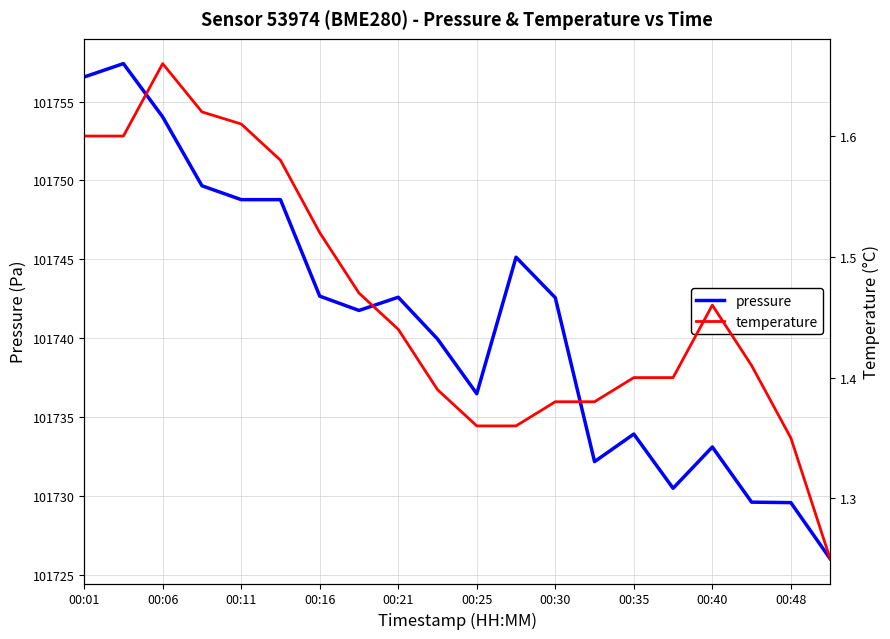

Is it true that pressure equals 68744.6 at 00:06?

False